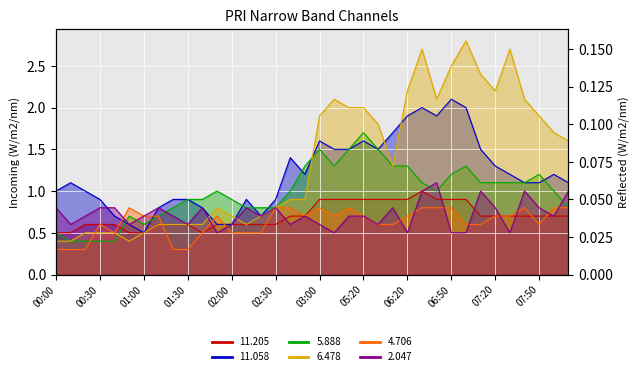

Which series ends up on top after the final intersection of 2.047 and 11.205?

2.047